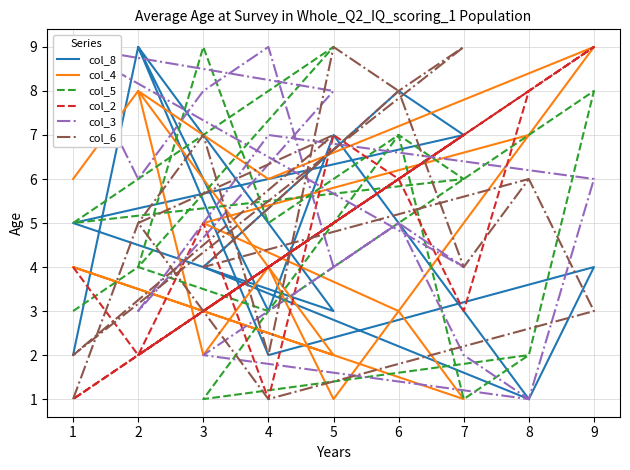

How many lines are shown in the chart?

6